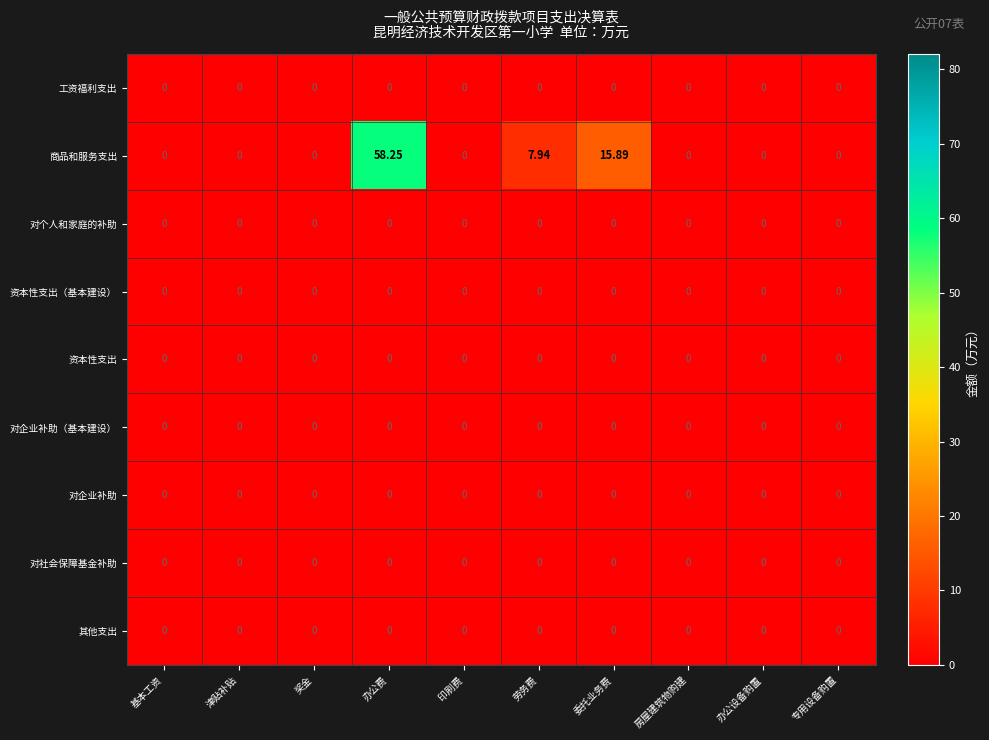

Which series has the largest total across all categories?

商品和服务支出